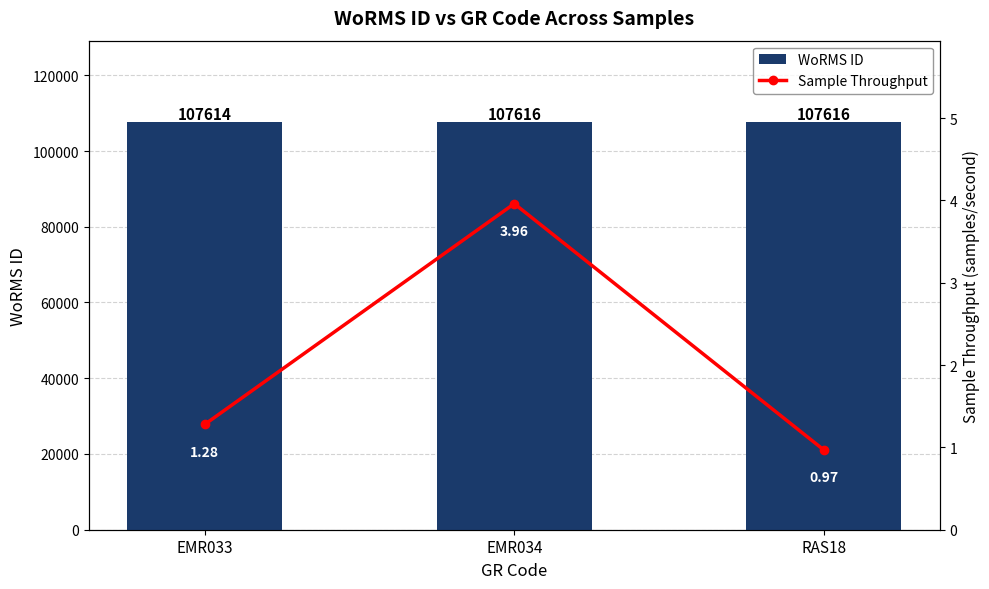

What is the spread (max minus min) of values at EMR033?

107612.7